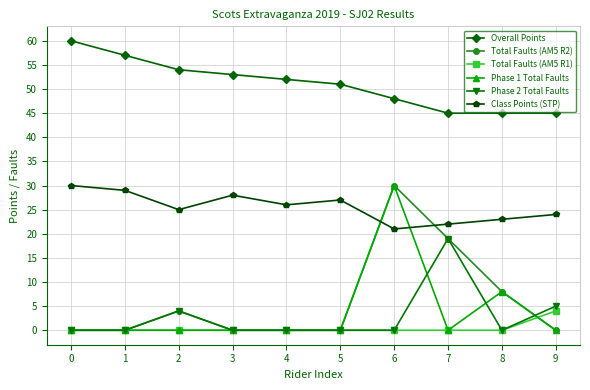

What is the value of the Overall Points point at the 8th from the left?

45